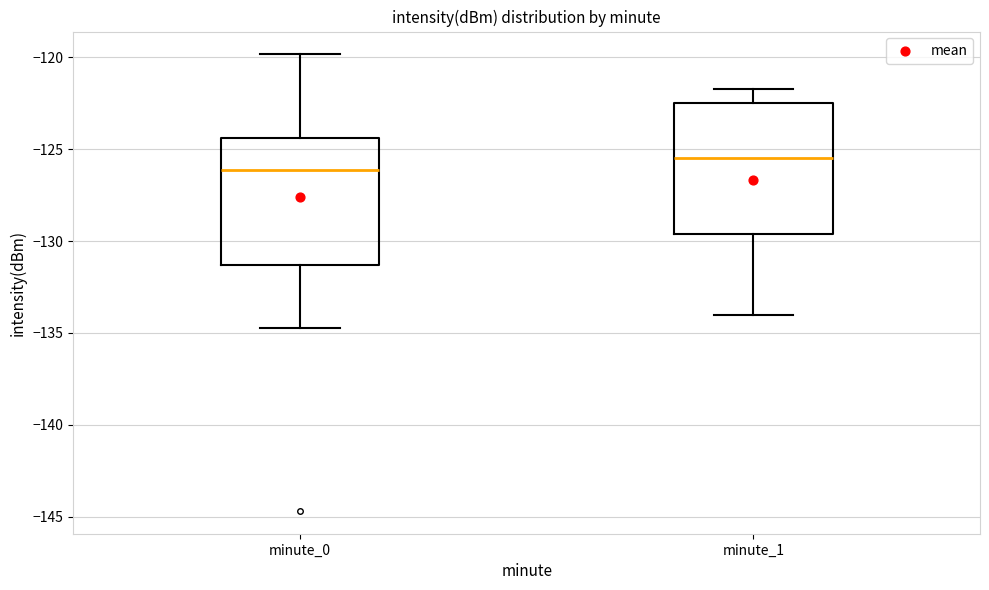

Reading left to right, transcribe this box plot: for each box, give where its median line is, the range the box spans, and where its two whiskers end, as read against the y-axis. The values are not printed on the chart, so give them approximately, as read against the axis.

minute_0: median -126.0, box -131.5 to -124.5, whiskers -134.5 to -120.0
minute_1: median -125.5, box -129.5 to -122.5, whiskers -134.0 to -121.5